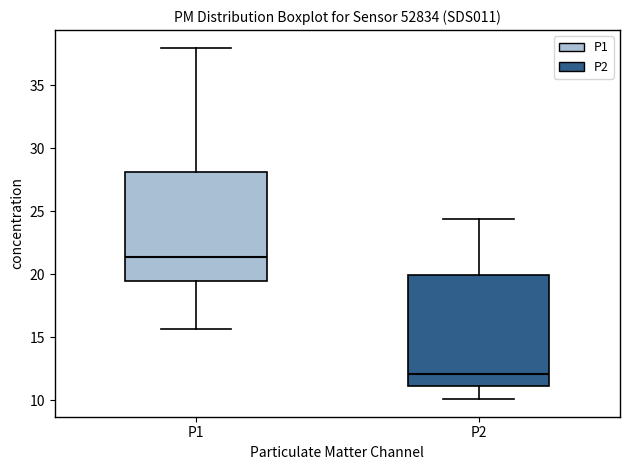

Reading left to right, transcribe this box plot: for each box, give where its median line is, the range the box spans, and where its two whiskers end, as read against the y-axis. The values are not printed on the chart, so give them approximately, as read against the axis.

P1: median 21.5, box 19.5 to 28.0, whiskers 15.5 to 38.0
P2: median 12.0, box 11.0 to 20.0, whiskers 10.0 to 24.5